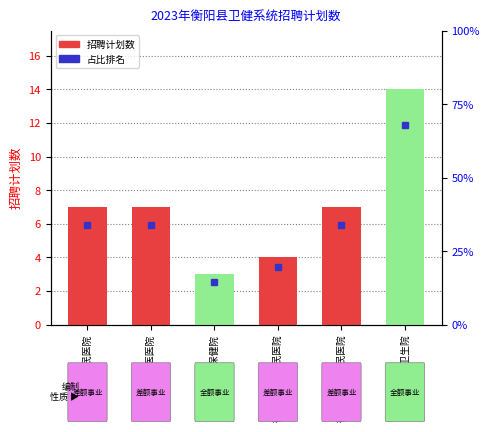

What is the label of the 6th bar from the left?

乡镇卫生院